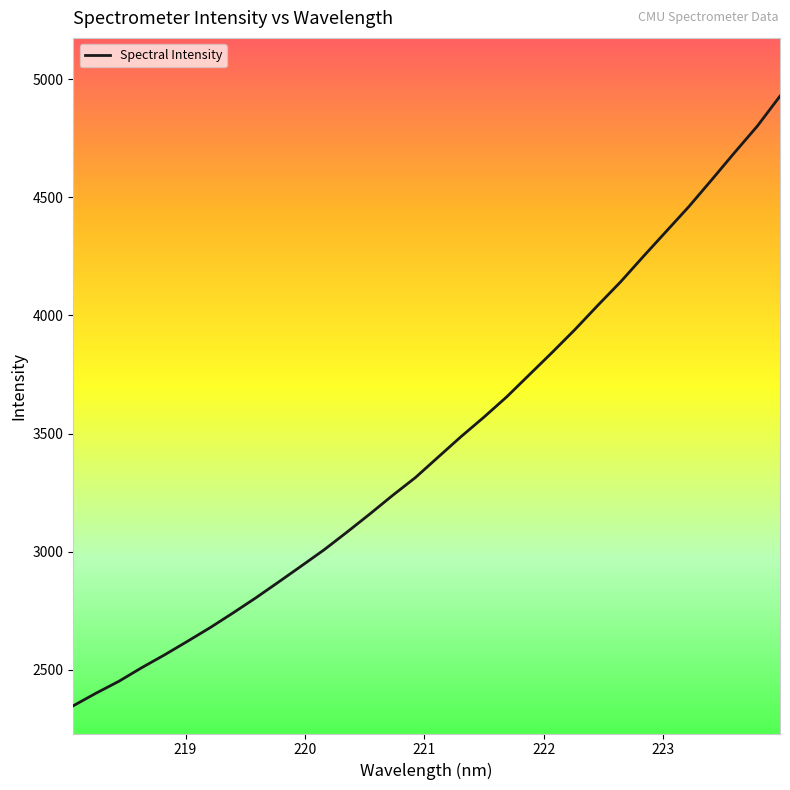

What is the maximum value shown in the chart?

4928.3